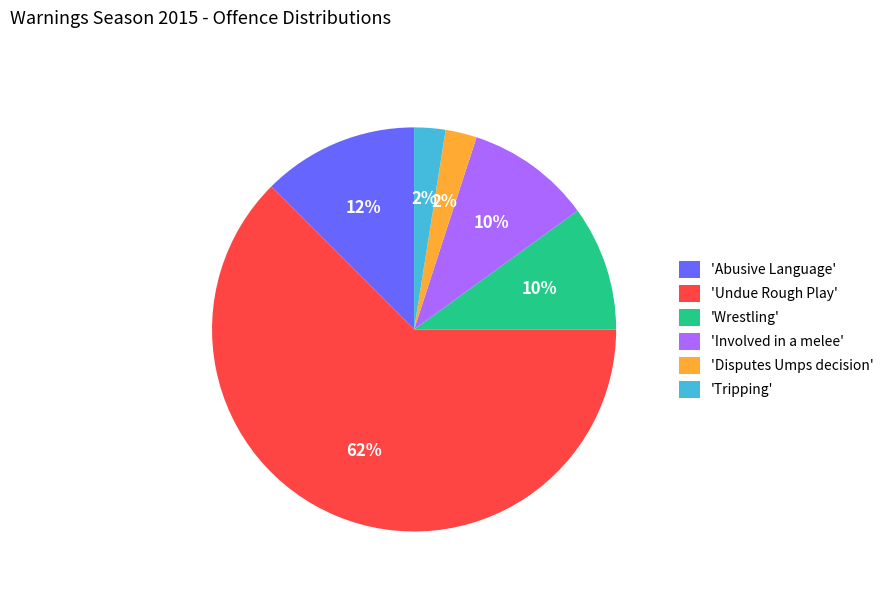

Is it true that 'Wrestling' is 23% of the pie?

False